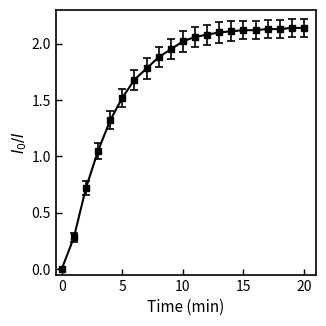

List the labels in order of value, smallest first.

0, 1, 2, 3, 4, 5, 6, 7, 8, 9, 10, 11, 12, 13, 14, 15, 16, 17, 18, 19, 20